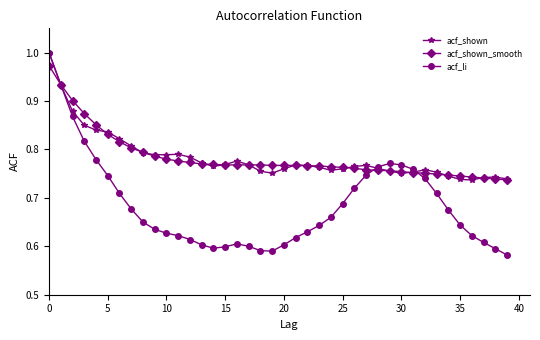

Count the acf_shown values in the range 0 to 1.

40